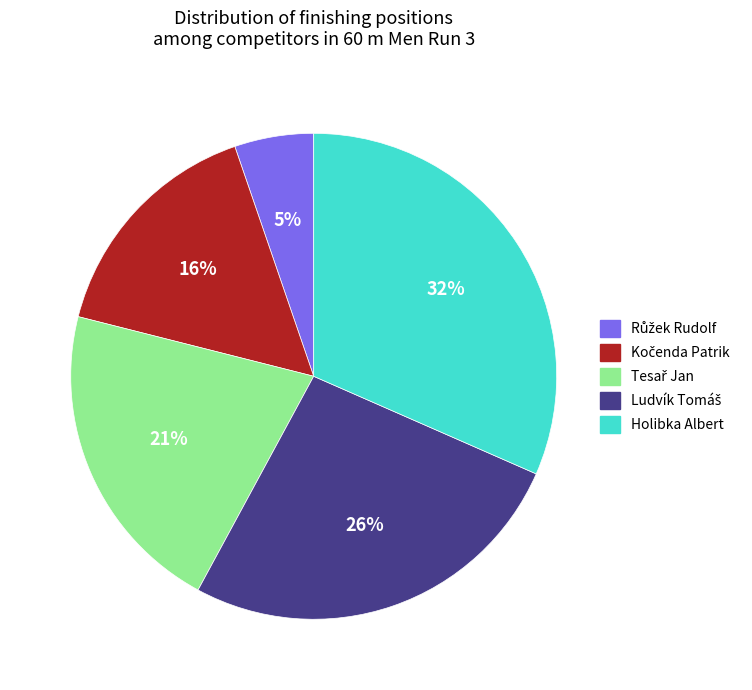

What percentage is the Holibka Albert slice, to the nearest percent?

32%